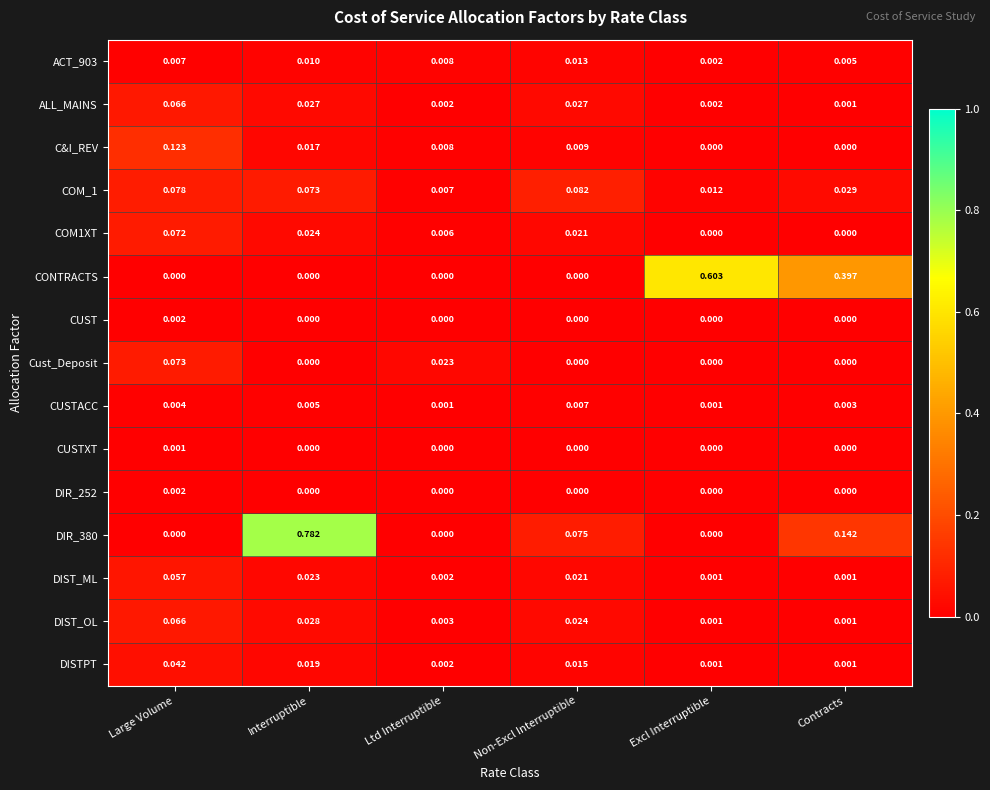

At which category is the sum across all series the highest?

Interruptible